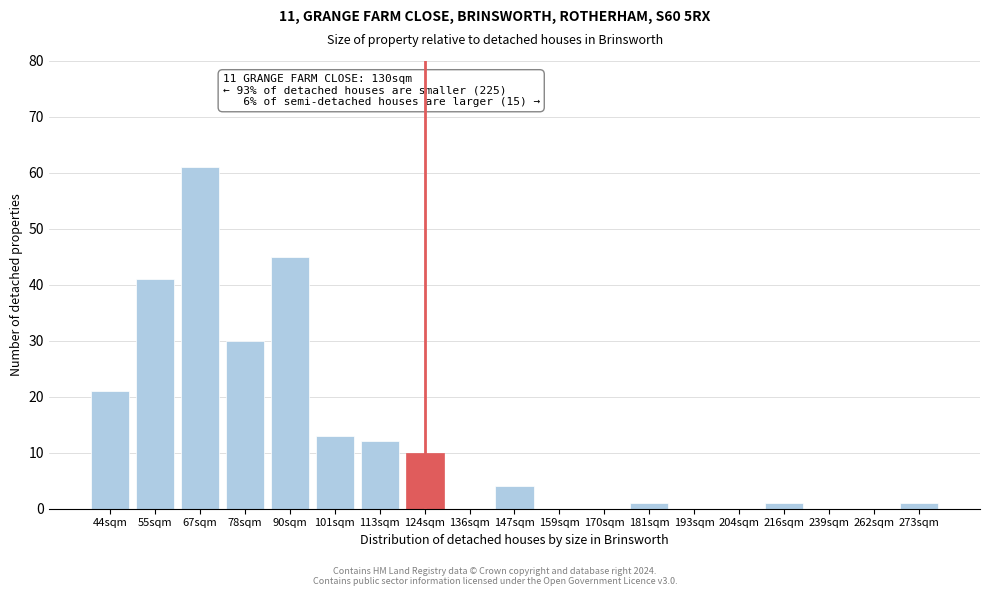

Reading right to left, list all the values displayed in this chart.

273sqm=1	262sqm=0	239sqm=0	216sqm=1	204sqm=0	193sqm=0	181sqm=1	170sqm=0	159sqm=0	147sqm=4	136sqm=0	124sqm=10	113sqm=12	101sqm=13	90sqm=45	78sqm=30	67sqm=61	55sqm=41	44sqm=21